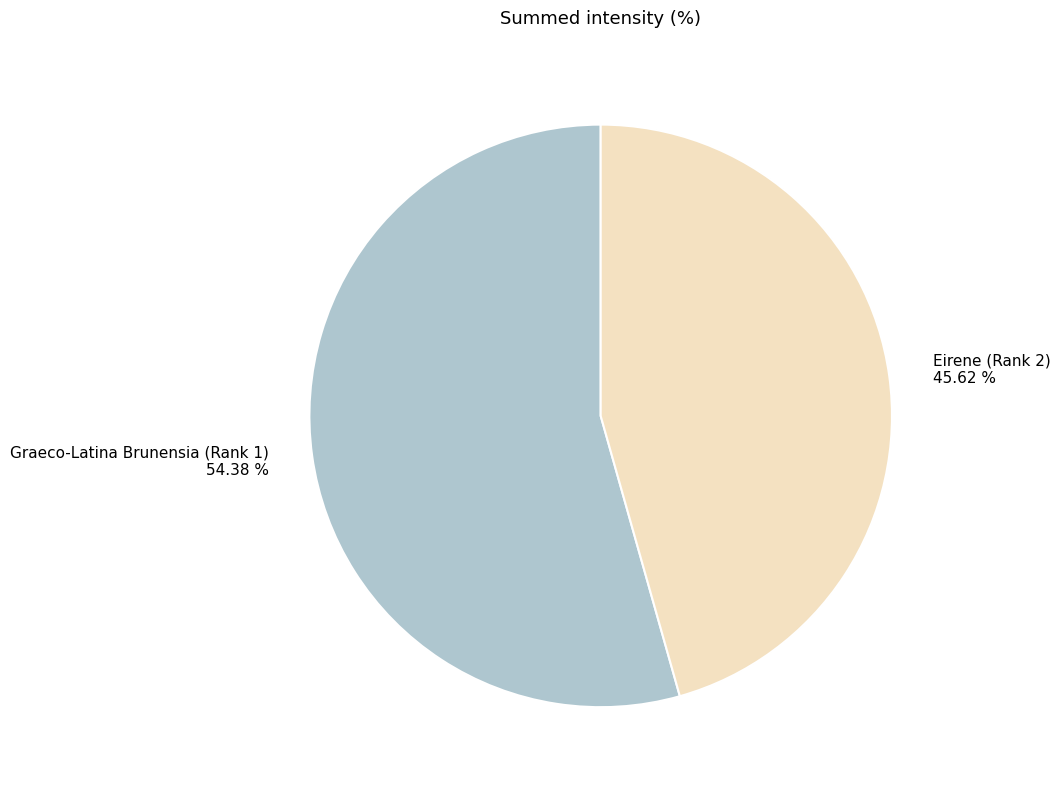

To the nearest percent, what portion does Graeco-Latina Brunensia (Rank 1) represent?

54%